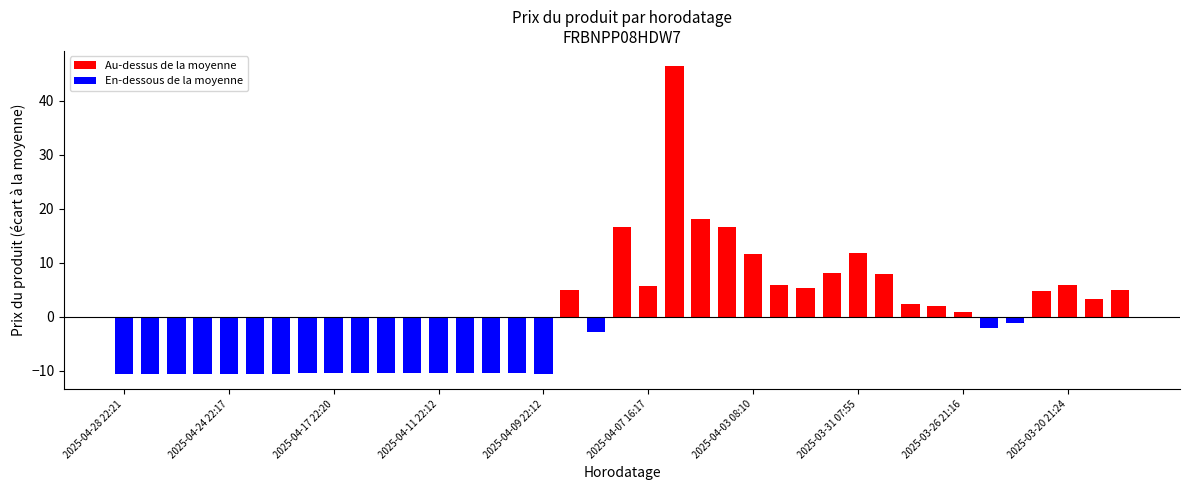

What is the difference between the maximum and minimum values?

56.9